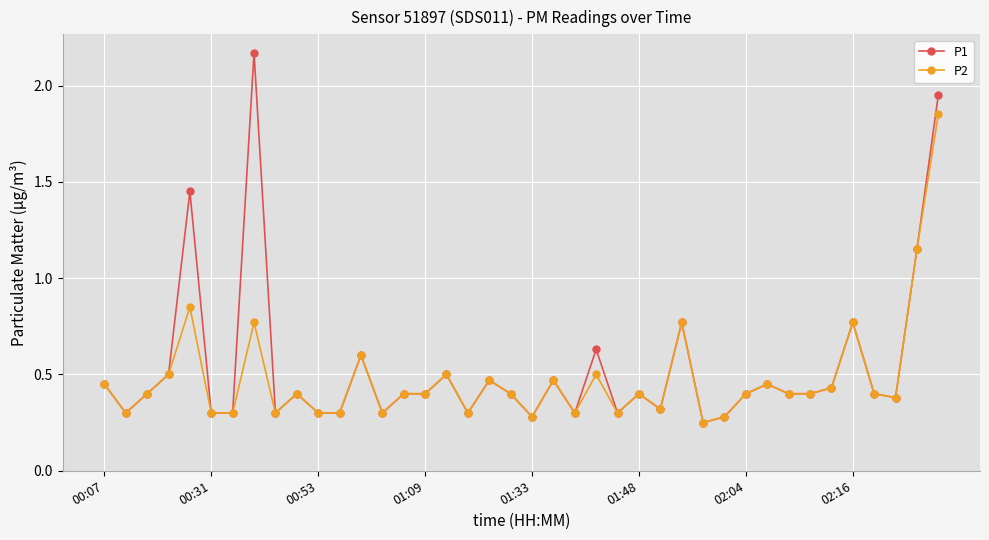

Rank the series by their average value, from highest to lowest.

P1, P2